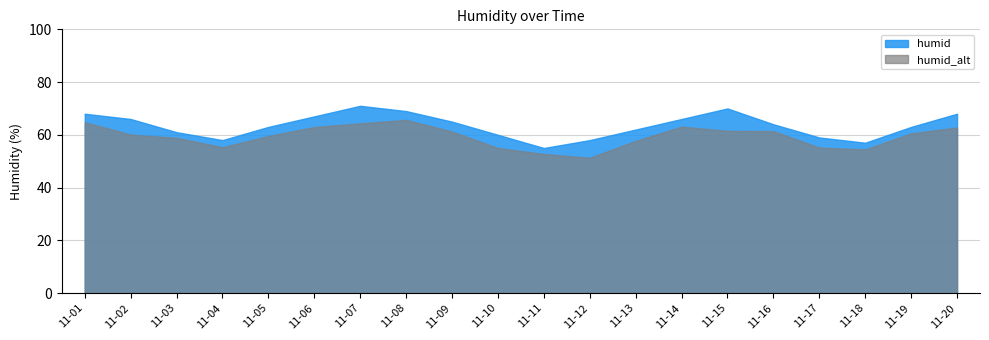

What is the average value?

64